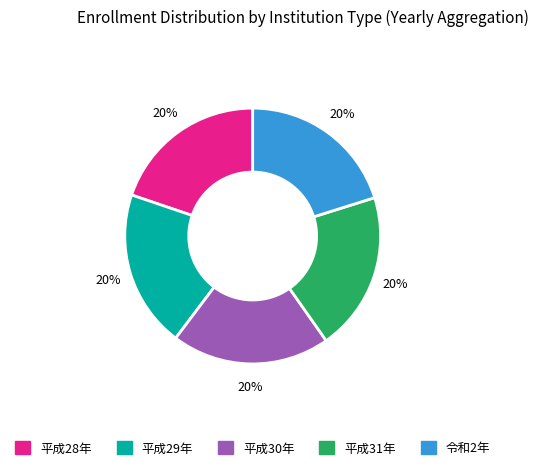

Is the sum of 平成29年 and 平成28年 greater than half?

No